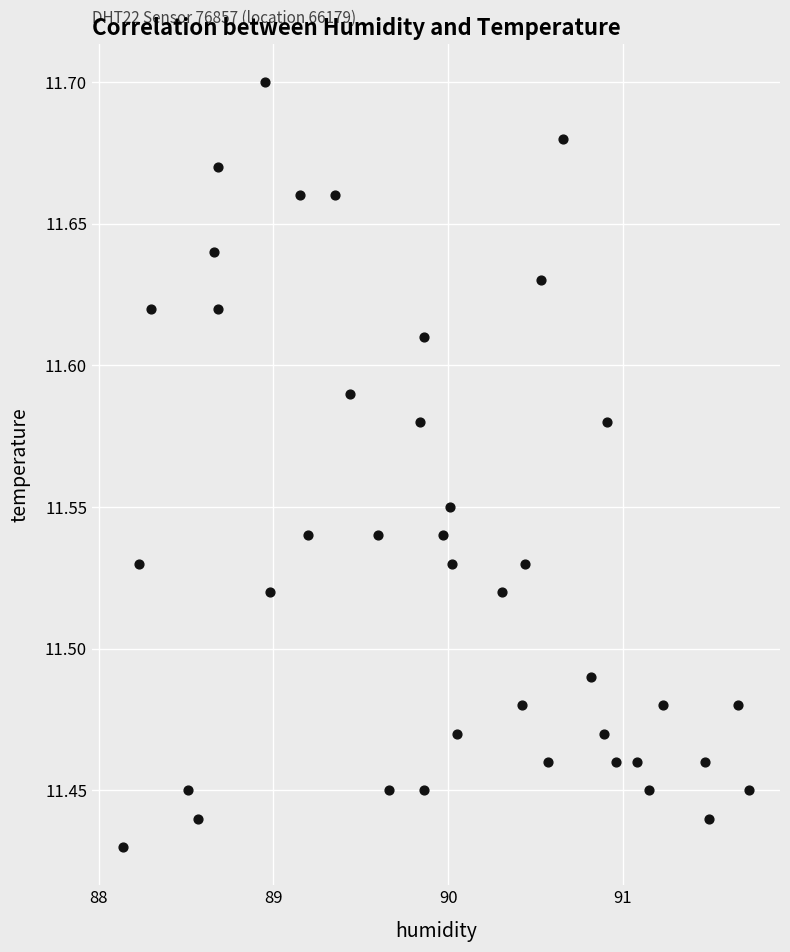

What is the range of X values (max minus min)?

3.6